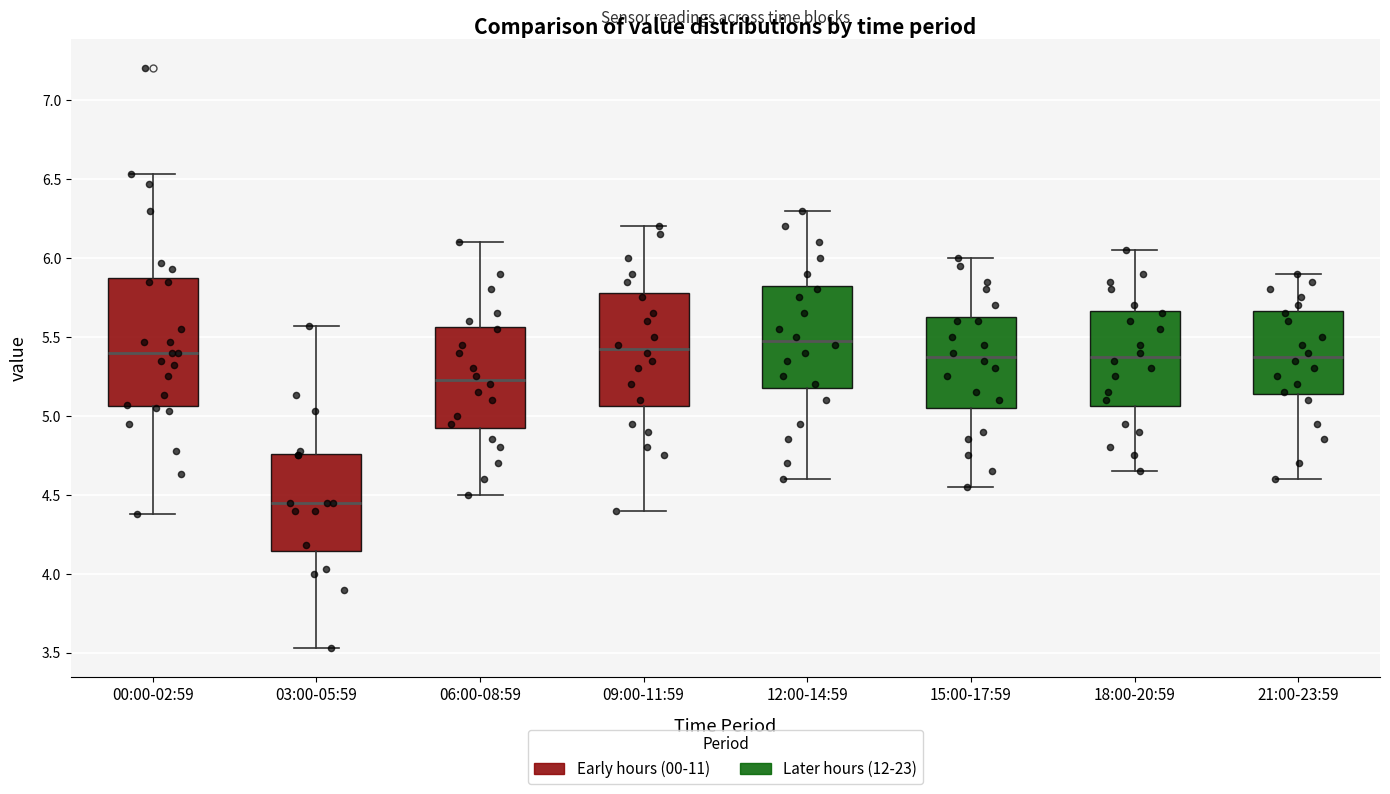

Where is the lower edge of the box for 21:00-23:59 on the y-axis? The values are not printed on the chart, so give them approximately, as read against the axis.

5.15